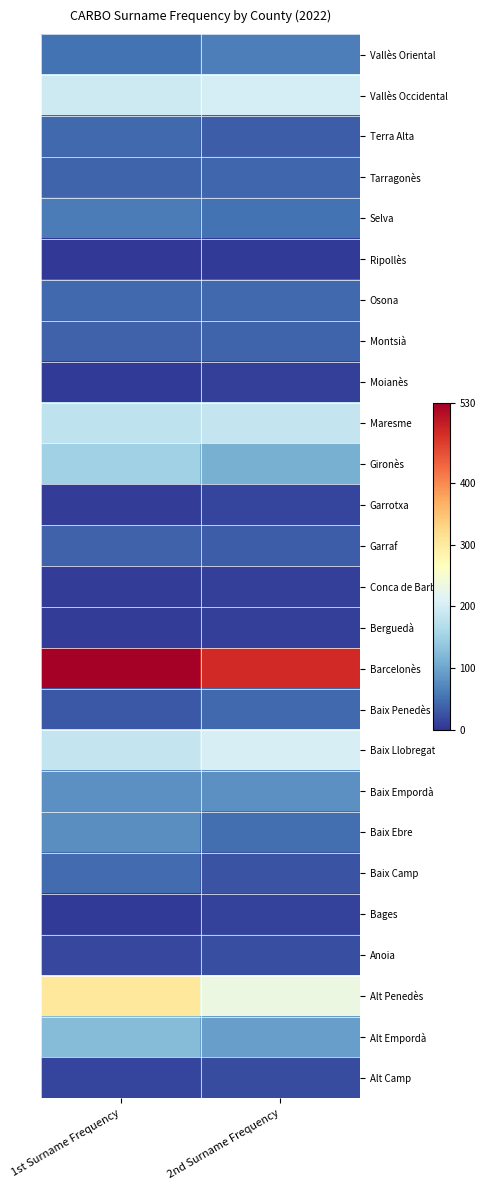

Count the number of categories in the chart.

2